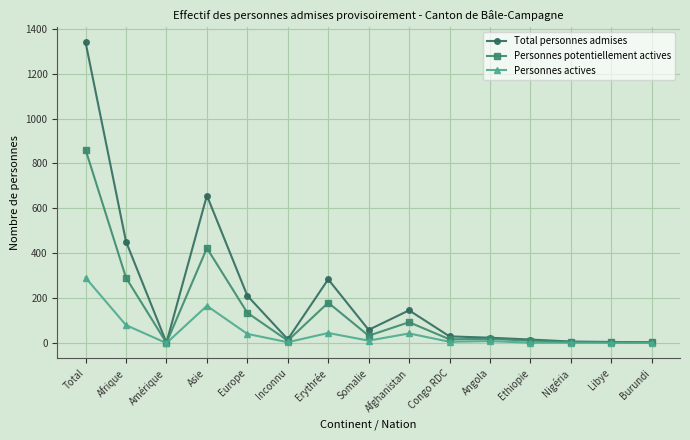

What is the total value across all series at Afghanistan?

282